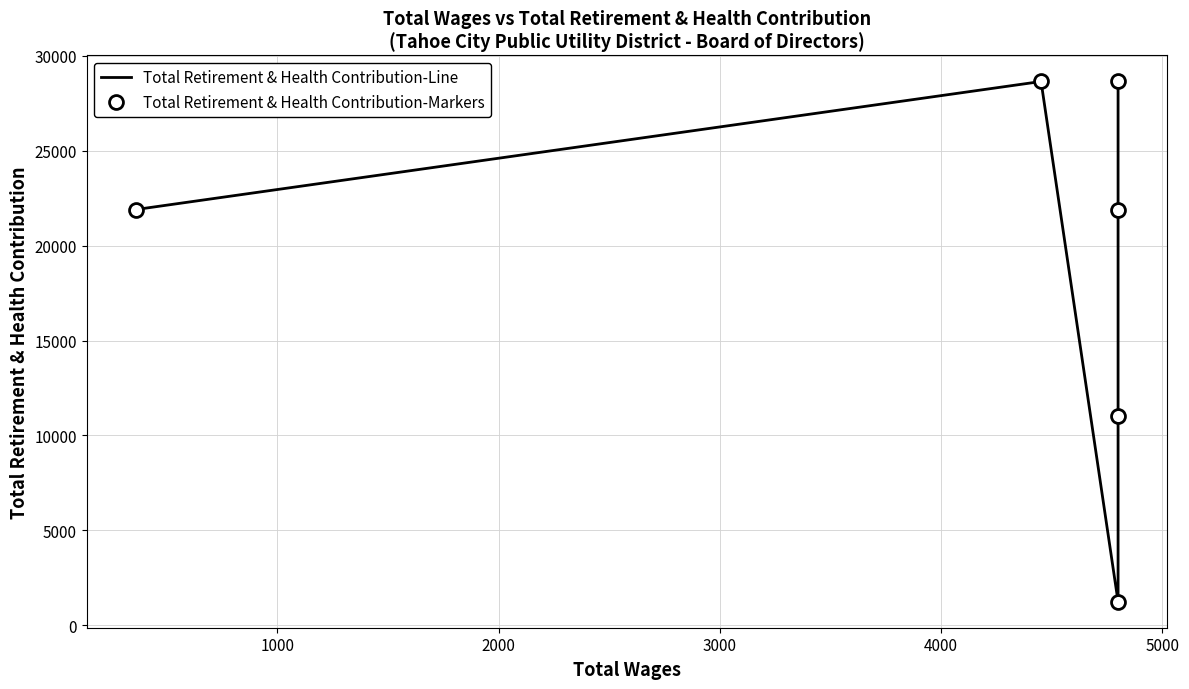

Between 5000 and 3000, which is larger?

5000